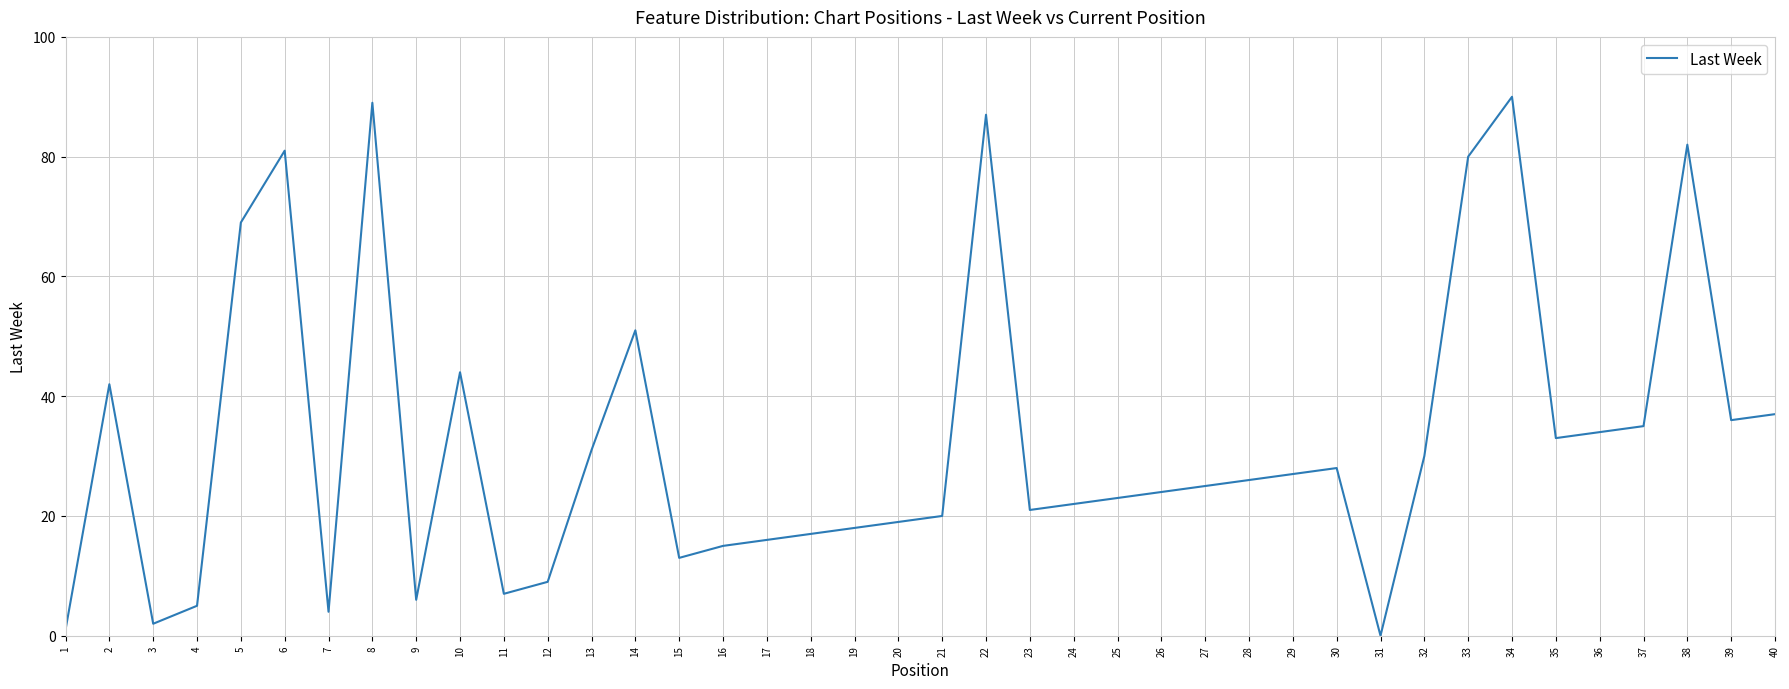

Reading left to right, what are all the values shown in this chart?

1	42	2	5	69	81	4	89	6	44	7	9	31	51	13	15	16	17	18	19	20	87	21	22	23	24	25	26	27	28	0	30	80	90	33	34	35	82	36	37